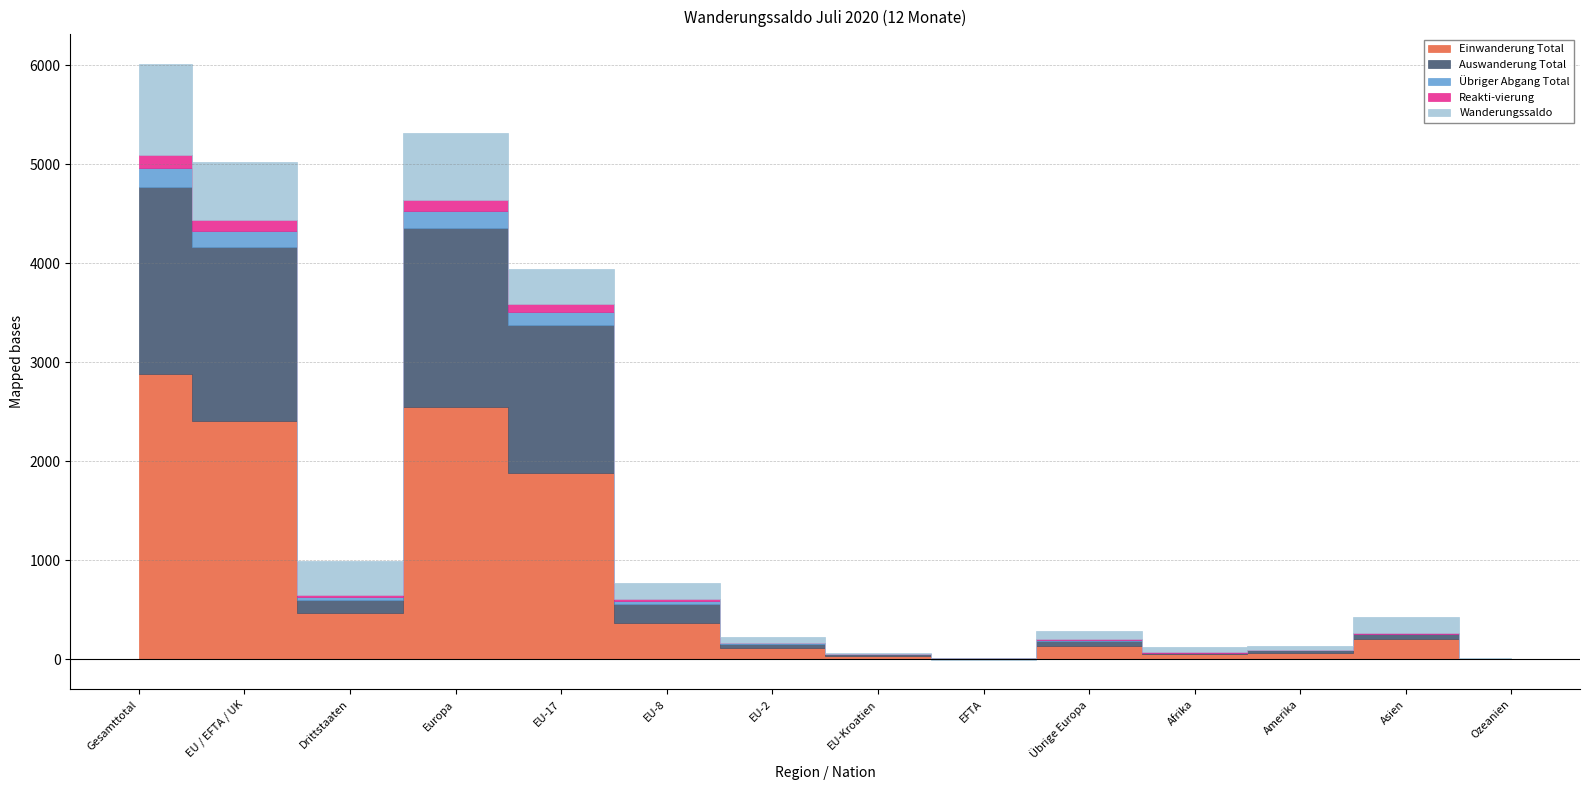

Is the value of Übriger Abgang Total at EU-2 greater than the value of Auswanderung Total at EU-8?

No